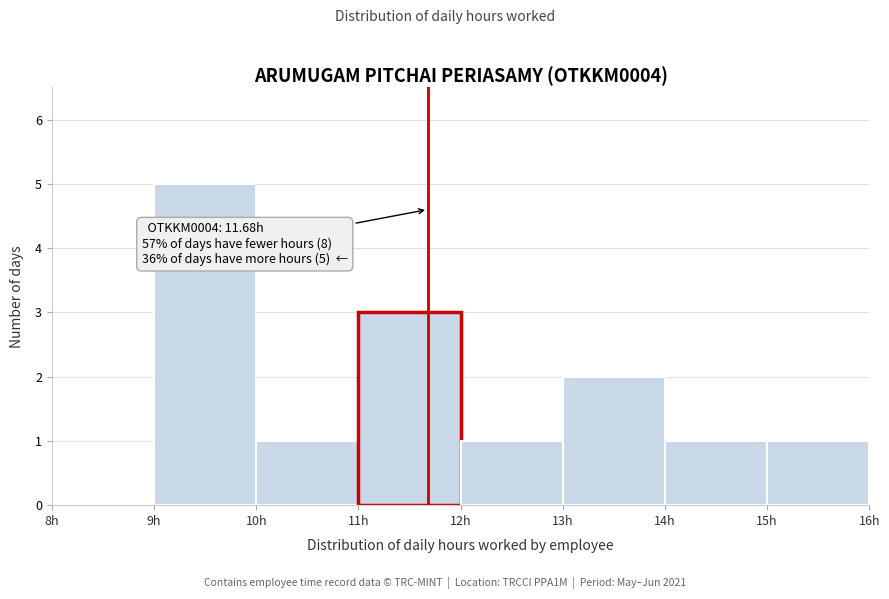

Over which range of the x-axis is the bar tallest?

9 to 10